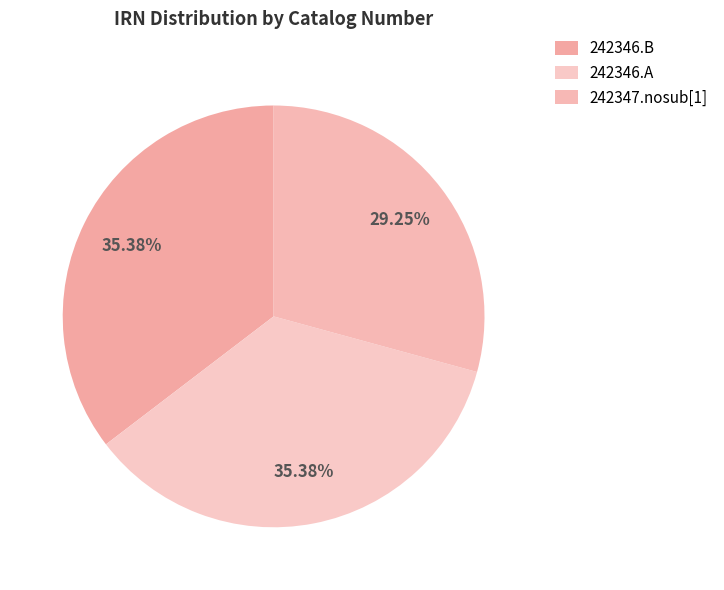

How many segments does this pie chart have?

3